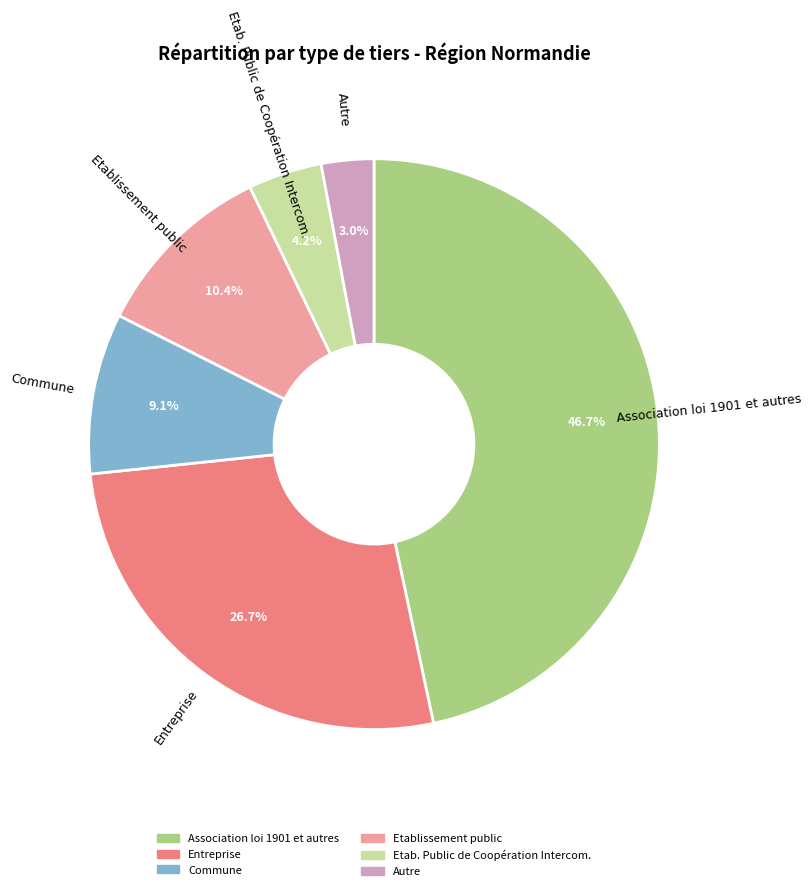

Is it true that Etablissement public is 1% of the pie?

False